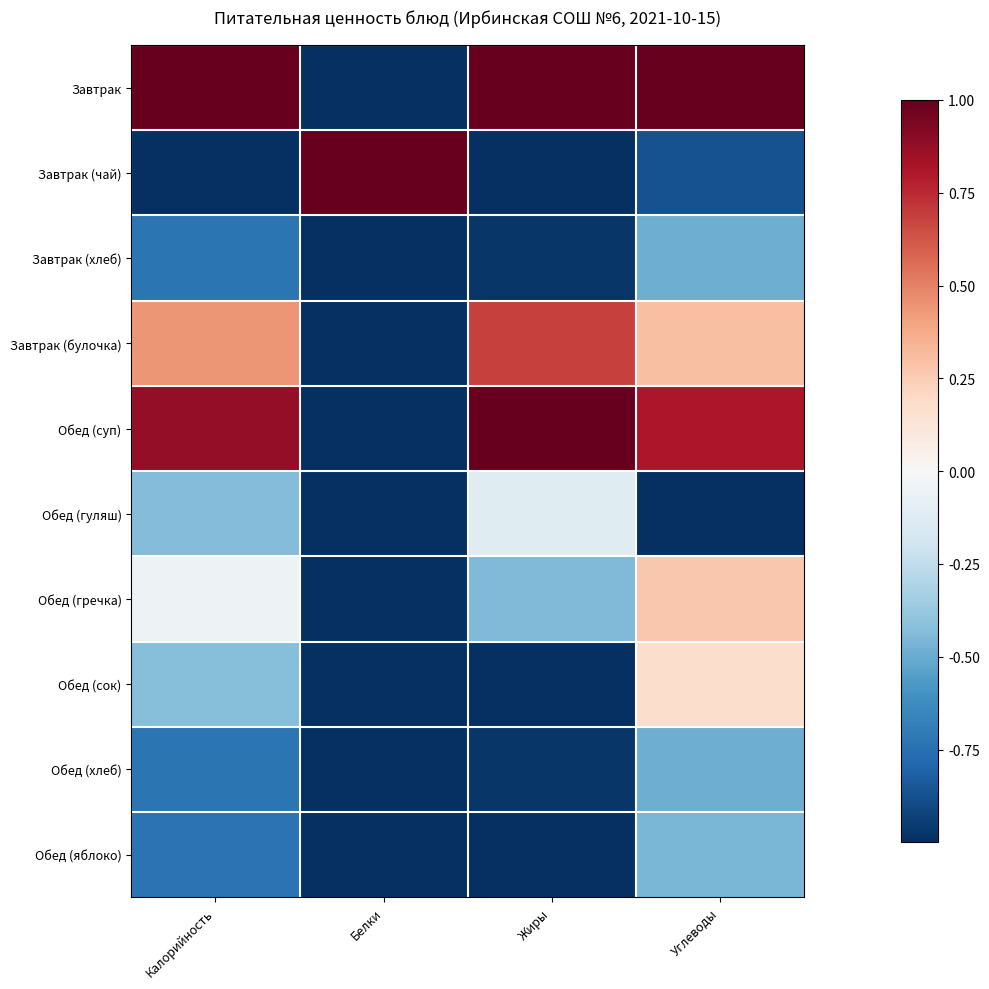

How many data points does each series have?

4